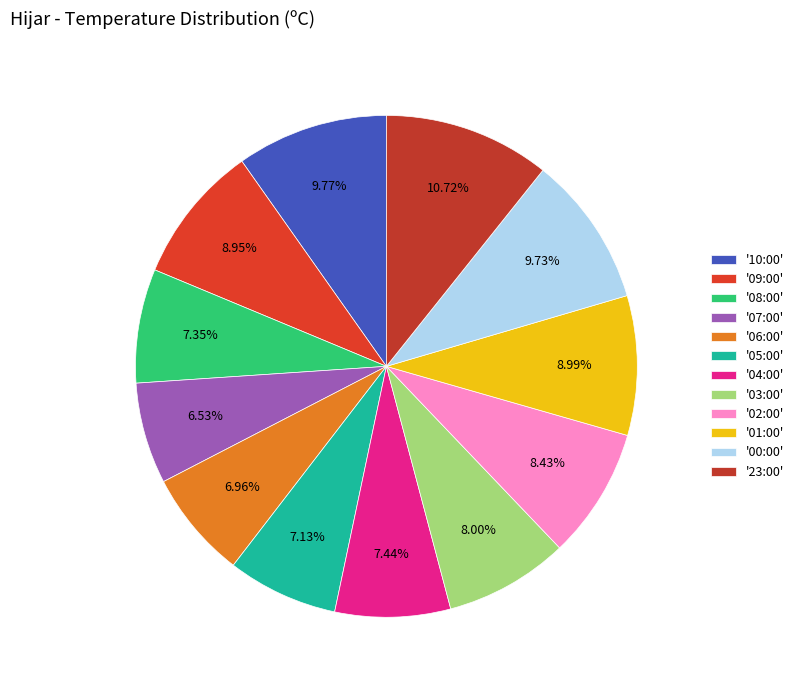

To the nearest percent, what is the difference between the largest and smallest slice percentages?

4%